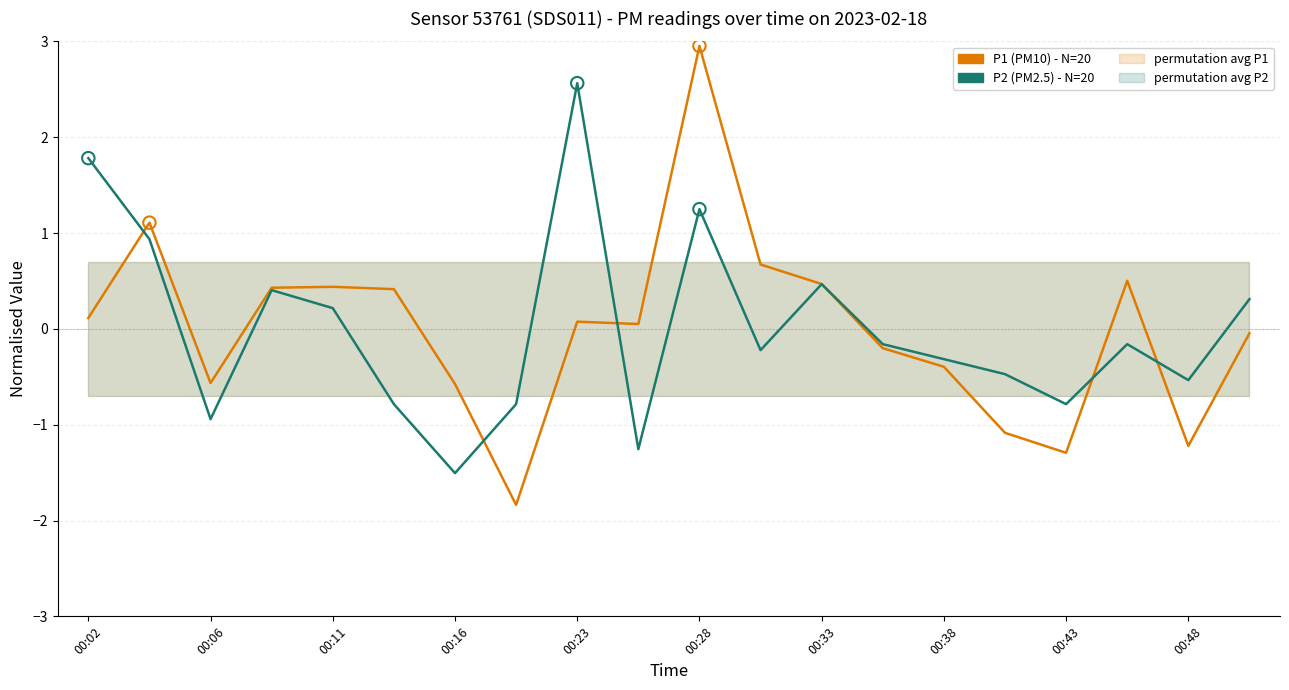

Which series reaches the maximum Y coordinate?

P1 (PM10)